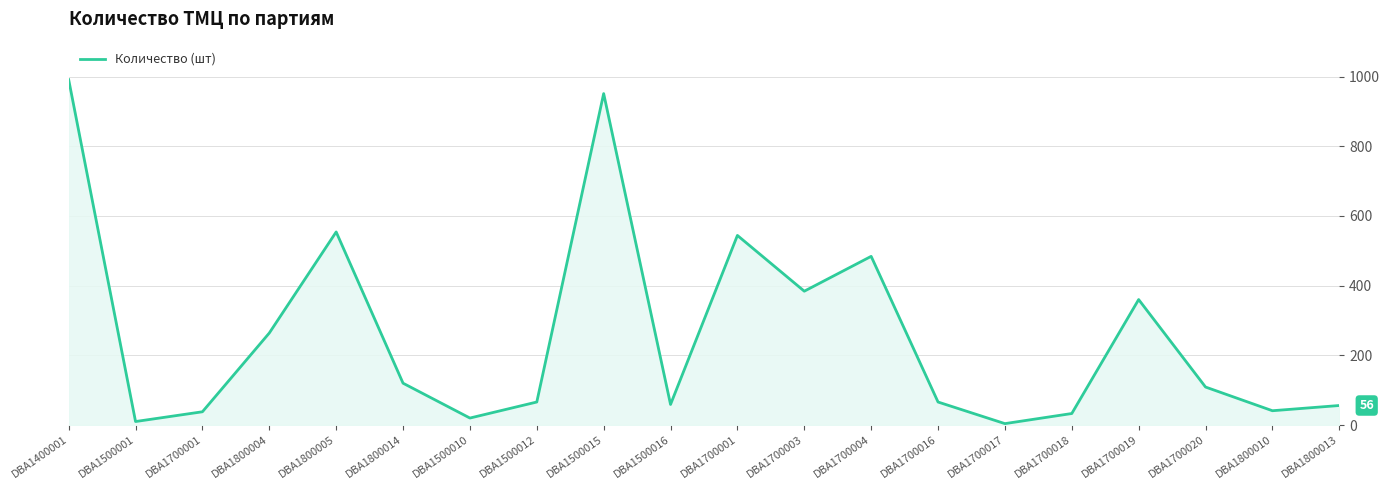

How many lines are shown in the chart?

1